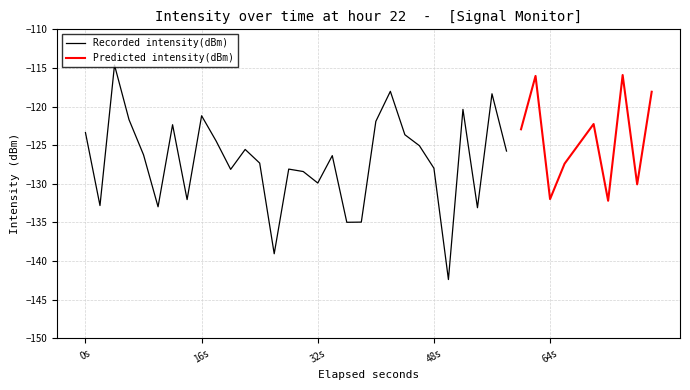

Reading left to right, transcribe all the data shown in this chart.

-123.4	-132.8	-114.6	-121.7	-126.3	-133.0	-122.3	-132.0	-121.2	-124.5	-128.1	-125.6	-127.3	-139.1	-128.1	-128.4	-129.9	-126.4	-135.0	-135.0	-121.9	-118.0	-123.6	-125.1	-128.0	-142.4	-120.4	-133.1	-118.3	-125.8	-122.9	-116.0	-132.0	-127.4	-124.8	-122.3	-132.2	-115.9	-130.1	-118.1